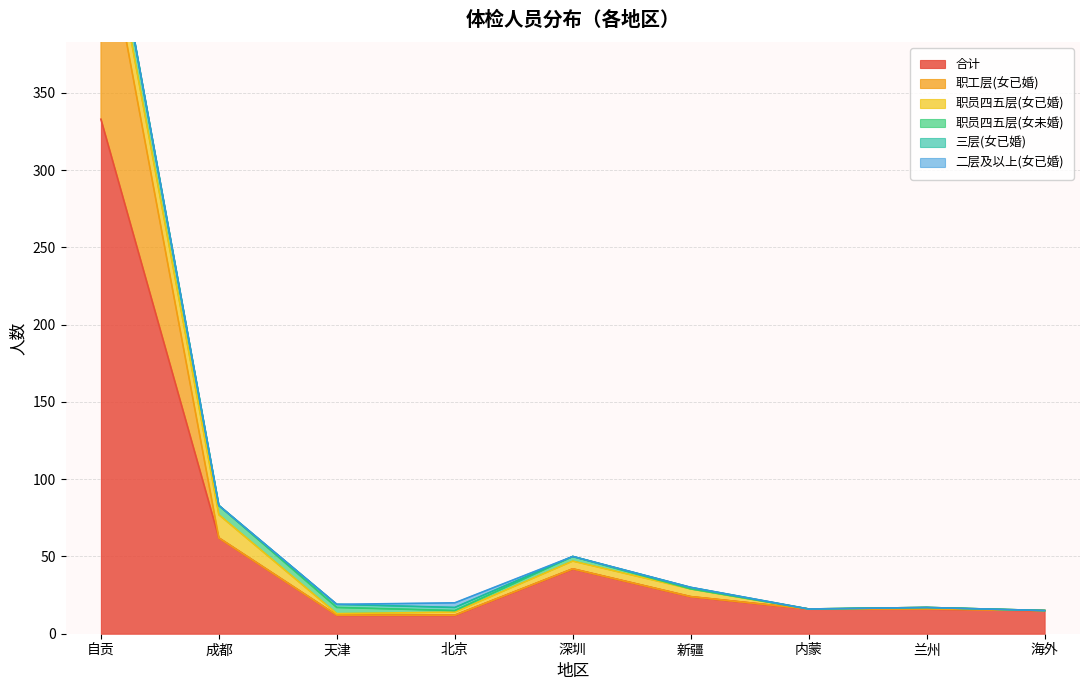

How many series are shown in this chart?

6